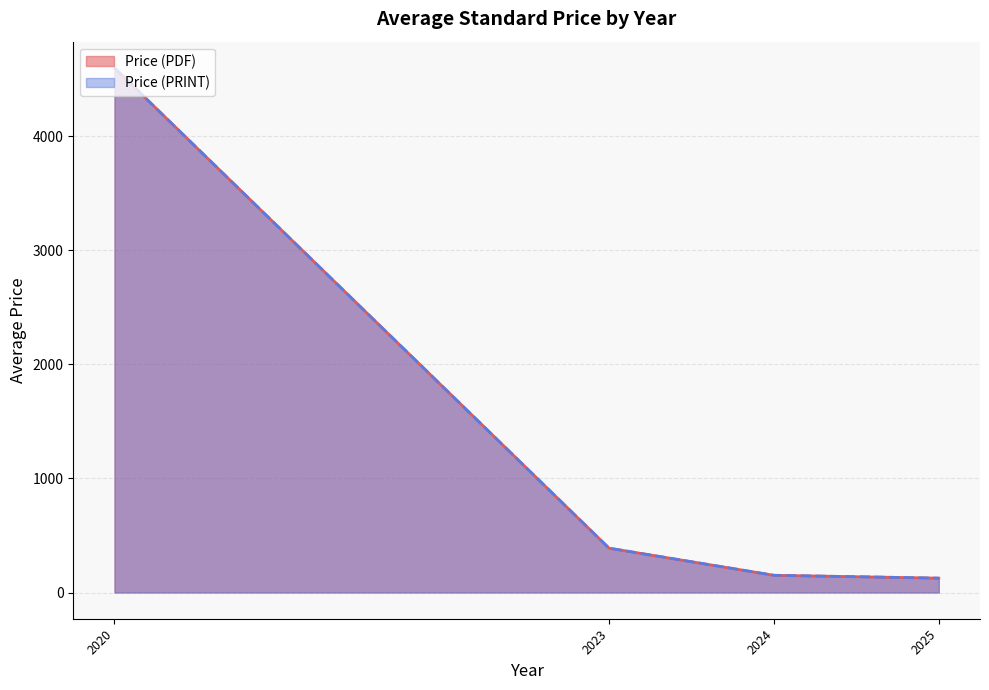

Rank the series at 1 from lowest to highest value.

Price (PDF), Price (PRINT)